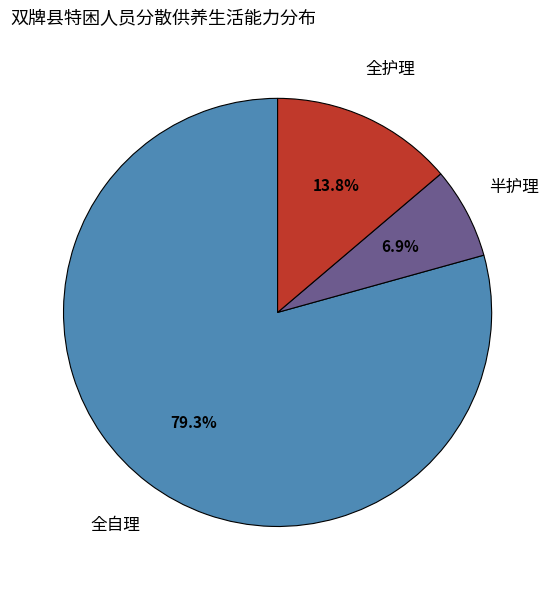

Does any single category account for the majority?

Yes